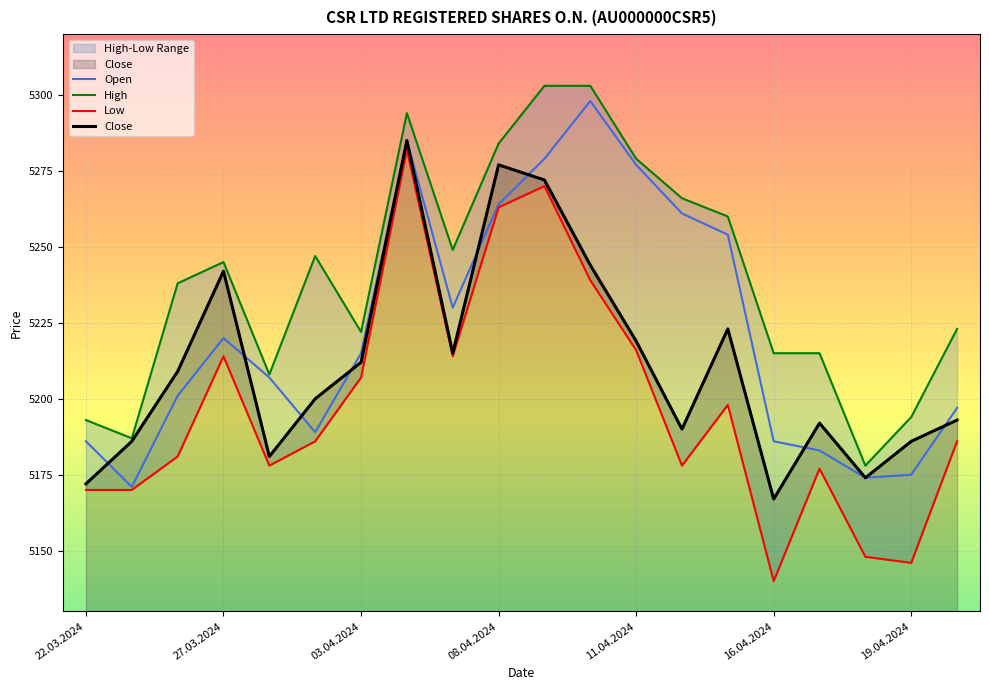

Count the number of categories in the chart.

20